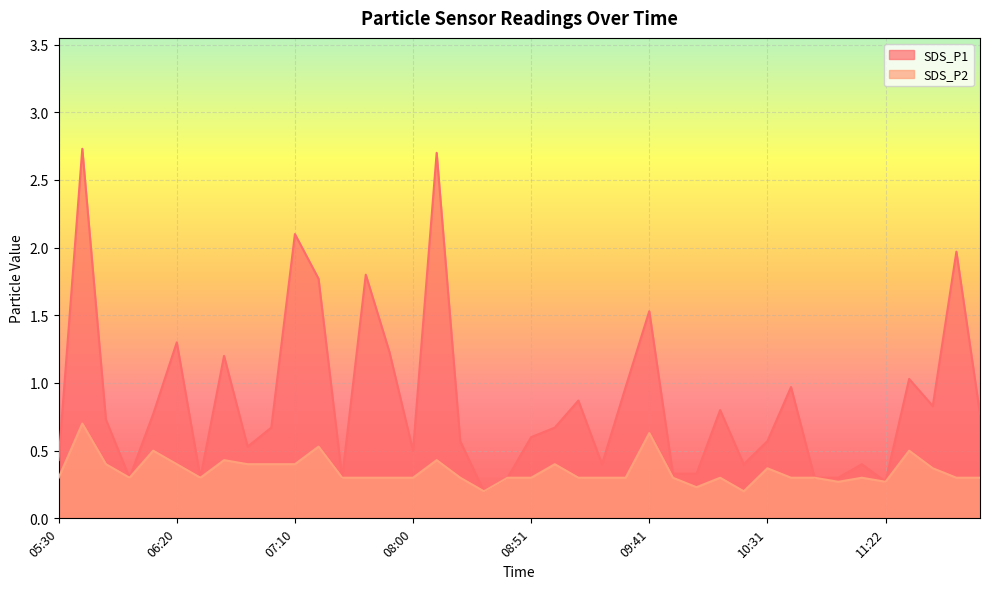

What is the highest value of the SDS_P2 series?

0.7